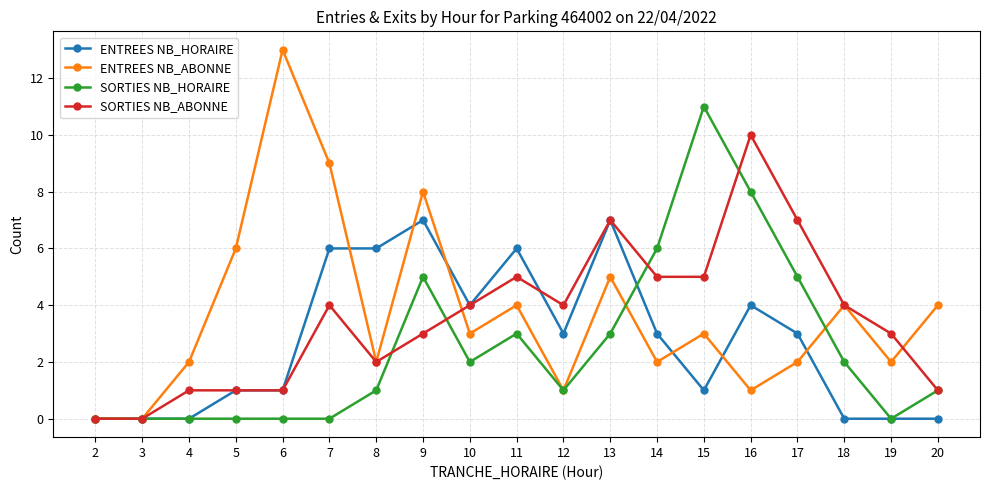

The SORTIES NB_HORAIRE series shows 1 at 18. True or false?

False